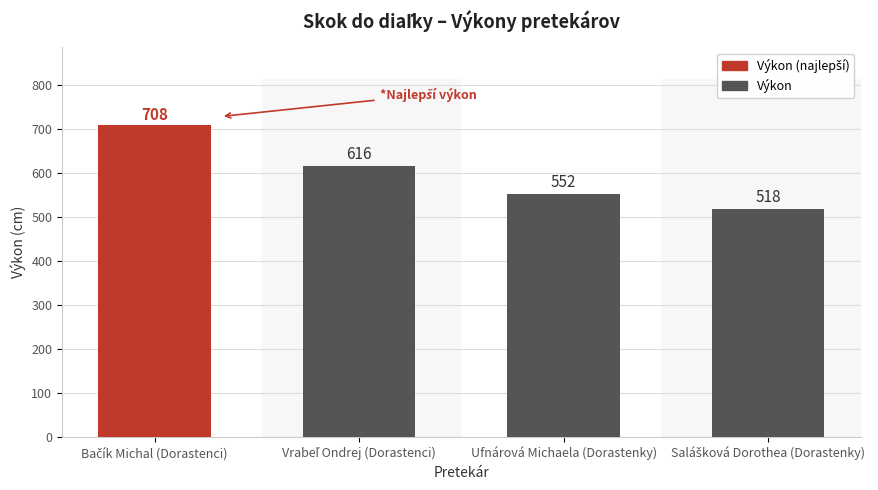

What is the label of the 2nd bar from the right?

Ufnárová Michaela (Dorastenky)